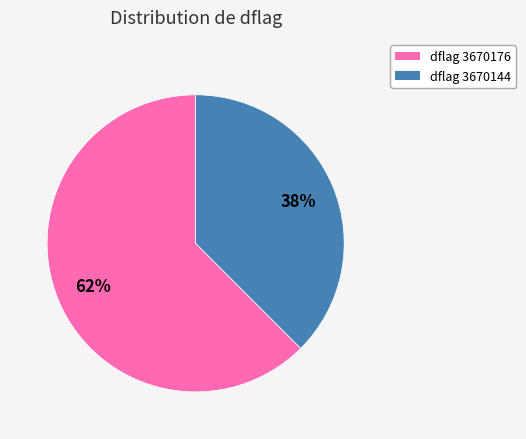

Is there any slice that represents more than half of the pie?

Yes